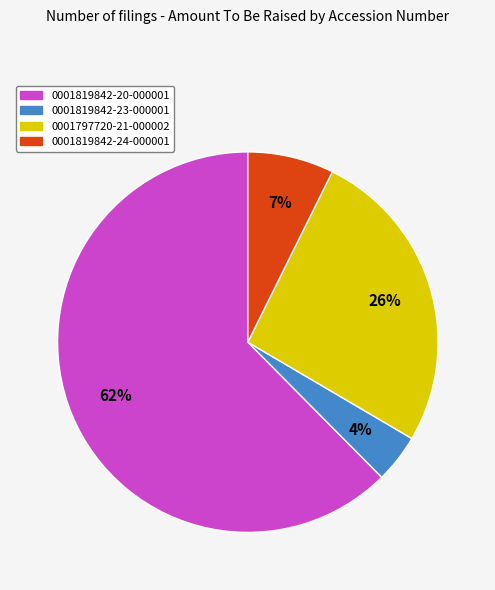

Is it true that 0001819842-24-000001 is 7% of the pie?

True